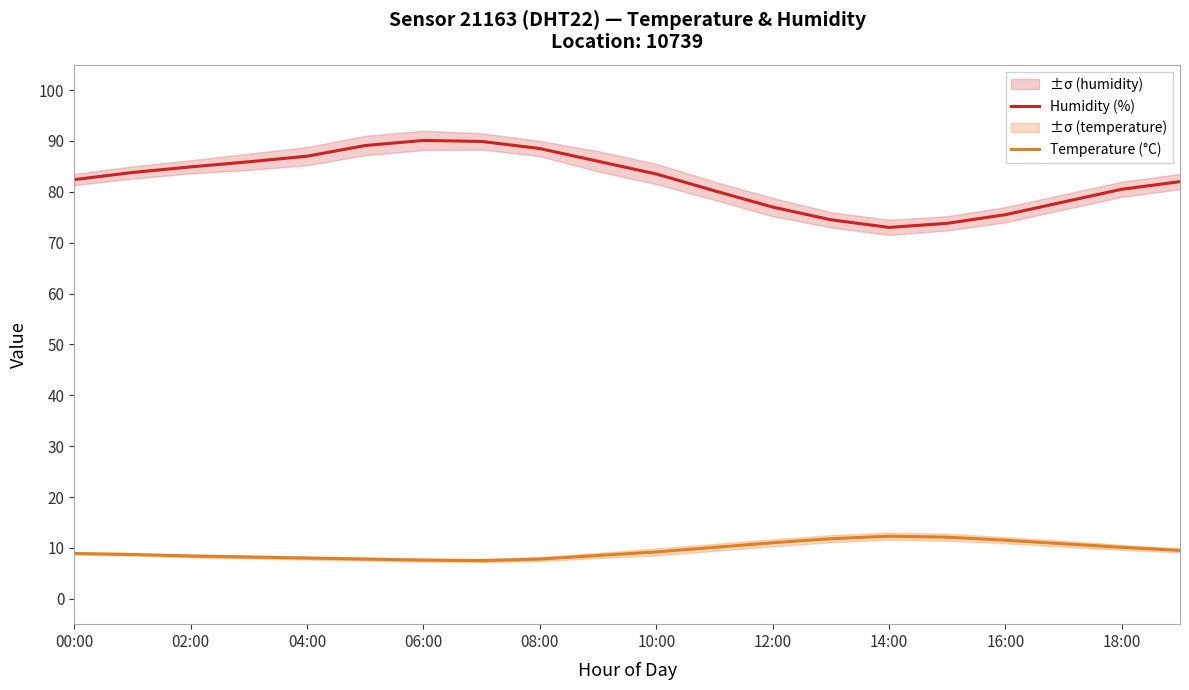

The value of Temperature (°C) at 18:00 is 10.1. True or false?

True